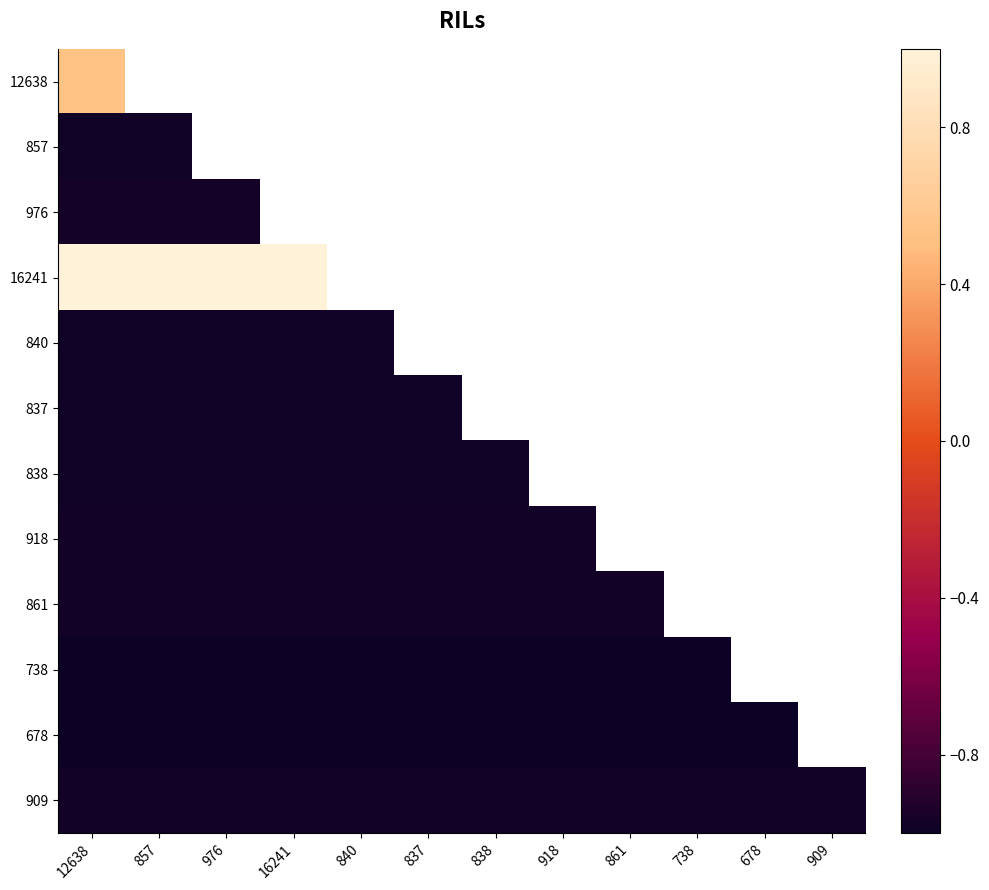

At which label does 840 reach its peak?

12638